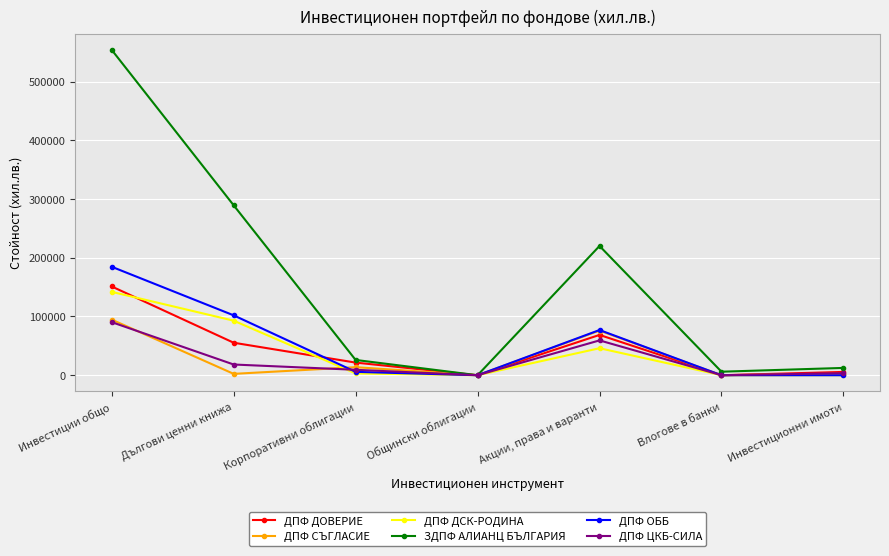

At which label does ДПФ ЦКБ-СИЛА reach its peak?

Инвестиции общо